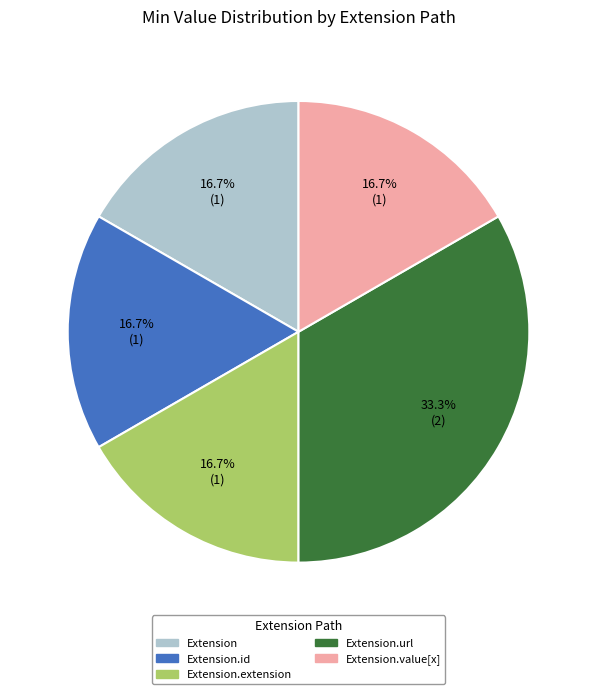

Is there a majority slice in this chart?

No